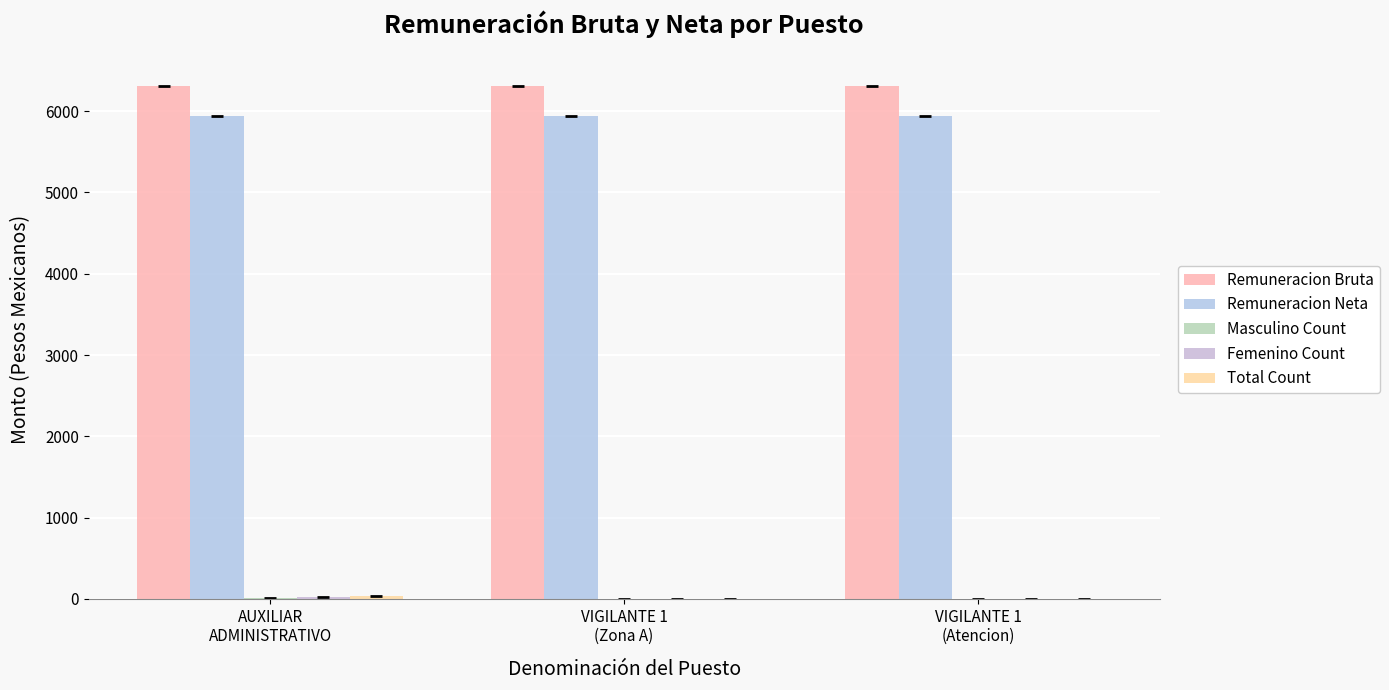

Are the bars grouped side by side (vs. stacked)?

Yes